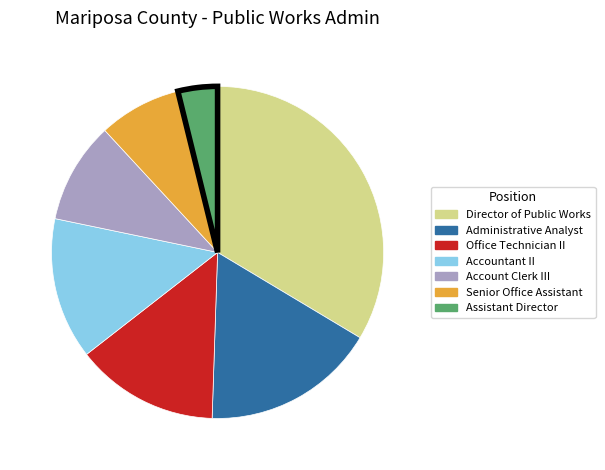

What is the ratio of the value at Administrative Analyst to the value at Senior Office Assistant?

2.1